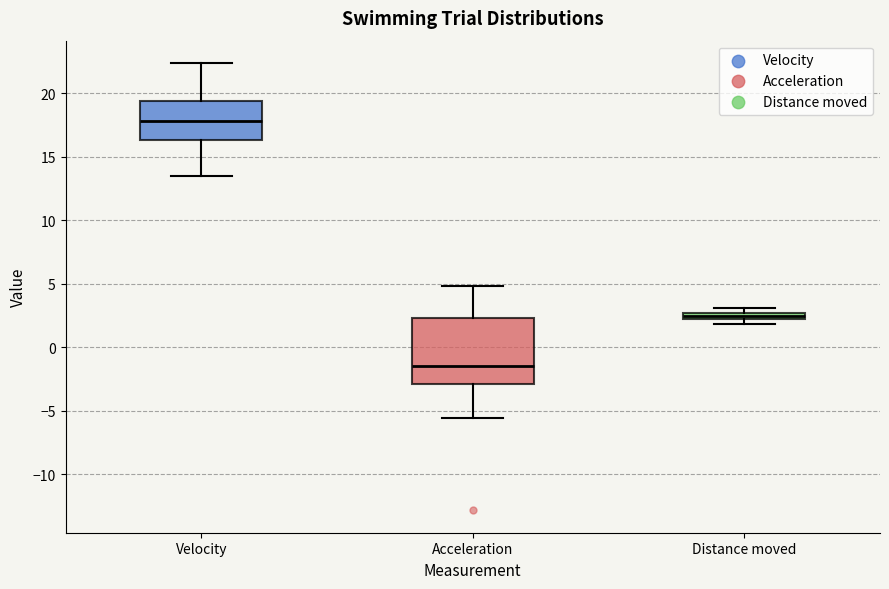

Comparing the boxes themselves (not the whiskers), which one is the tallest?

Acceleration